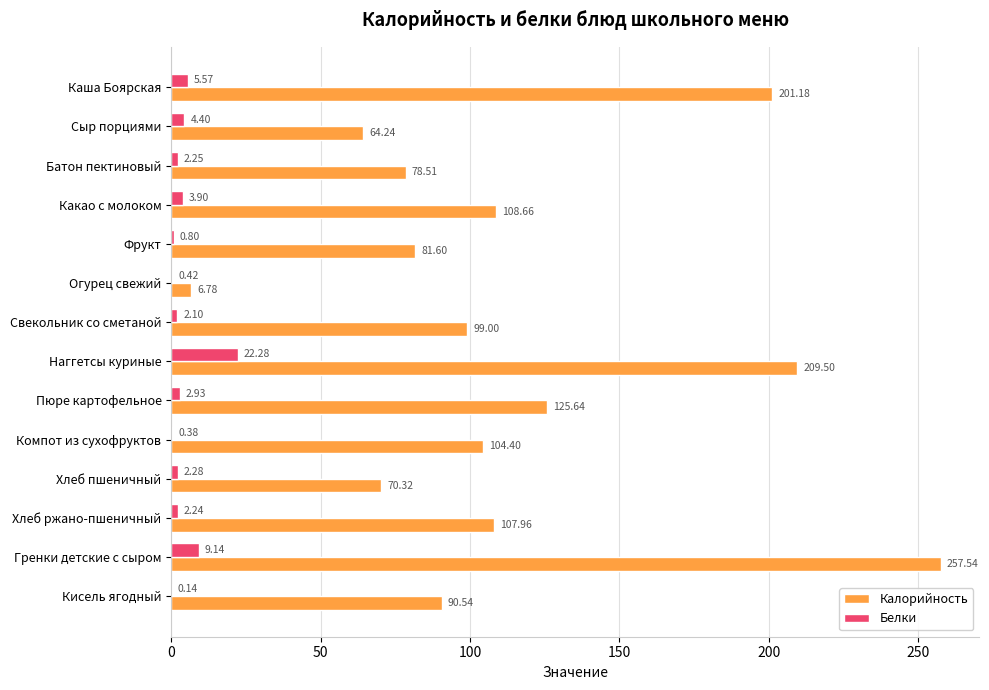

What is the sum of all Калорийность values?

1605.9